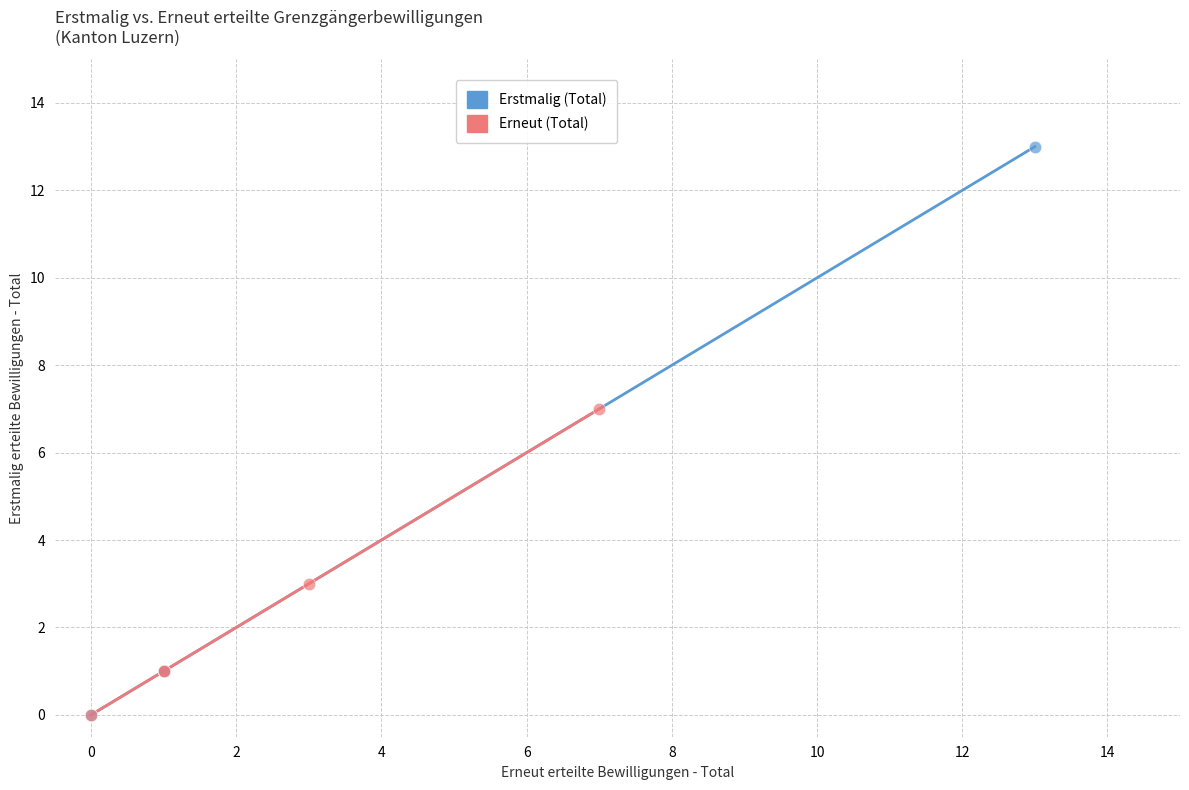

Which series contains the highest Y value?

Erstmalig (Total)